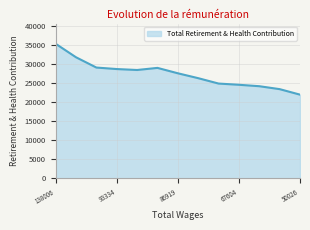

What is the difference between the maximum and minimum values?

13342